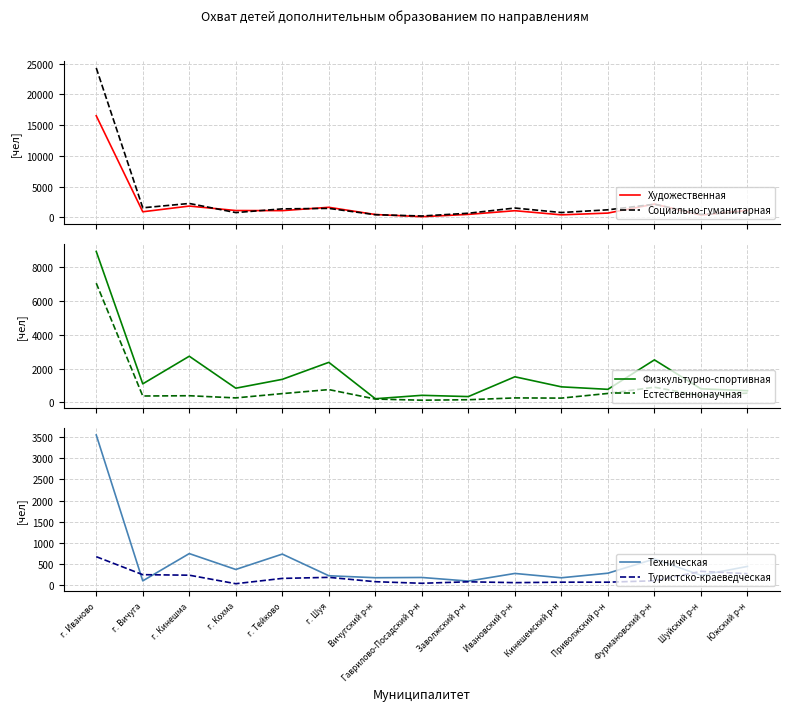

Between г. Тейково and г. Иваново, which is larger?

г. Иваново